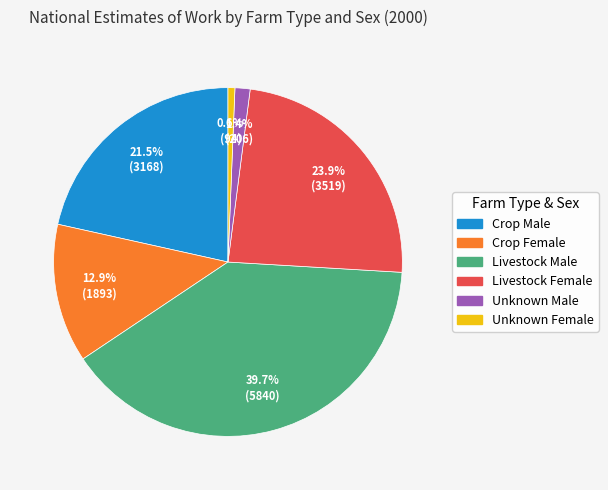

Rank the categories by value from highest to lowest.

Livestock Male, Livestock Female, Crop Male, Crop Female, Unknown Male, Unknown Female